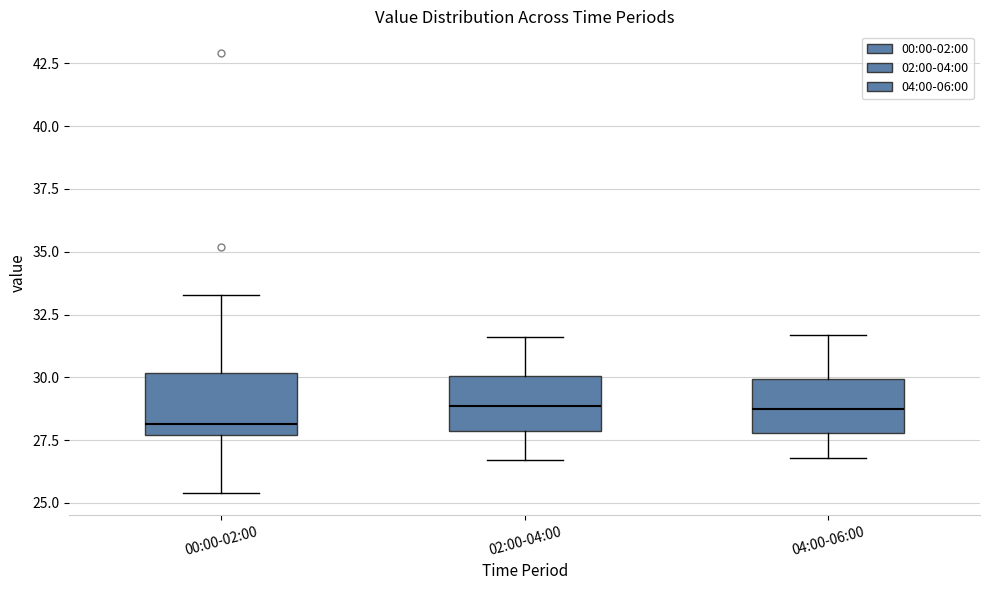

Where is the upper edge of the box for 04:00-06:00 on the y-axis? The values are not printed on the chart, so give them approximately, as read against the axis.

30.0